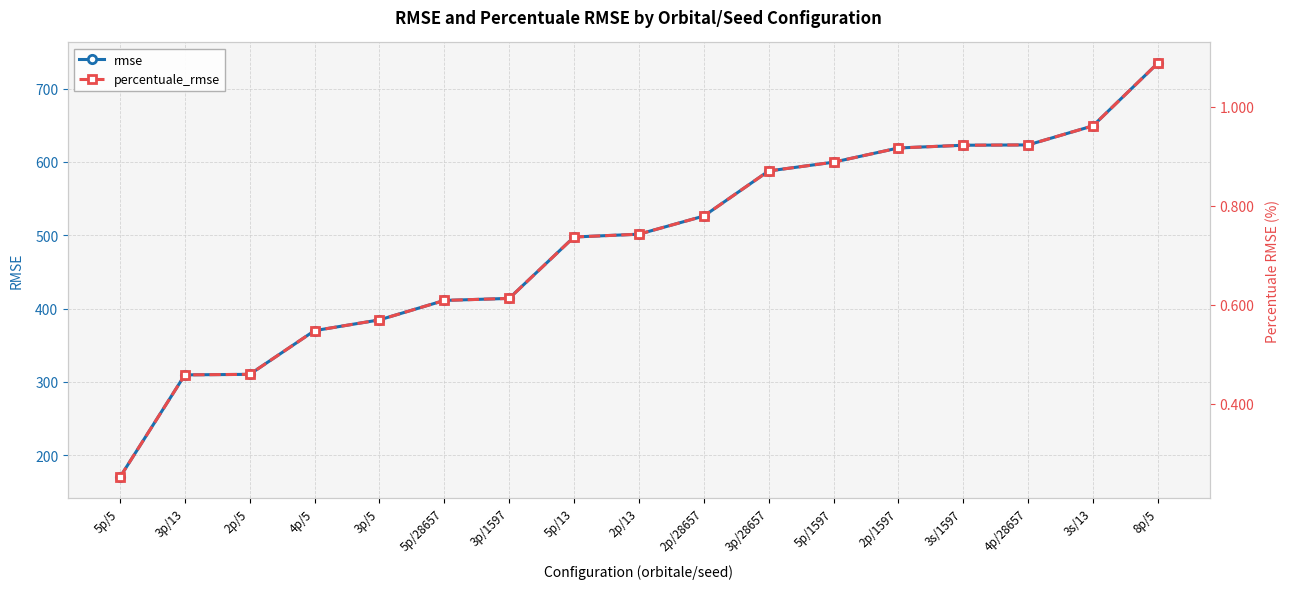

True or false: rmse and percentuale_rmse intersect in this chart.

False